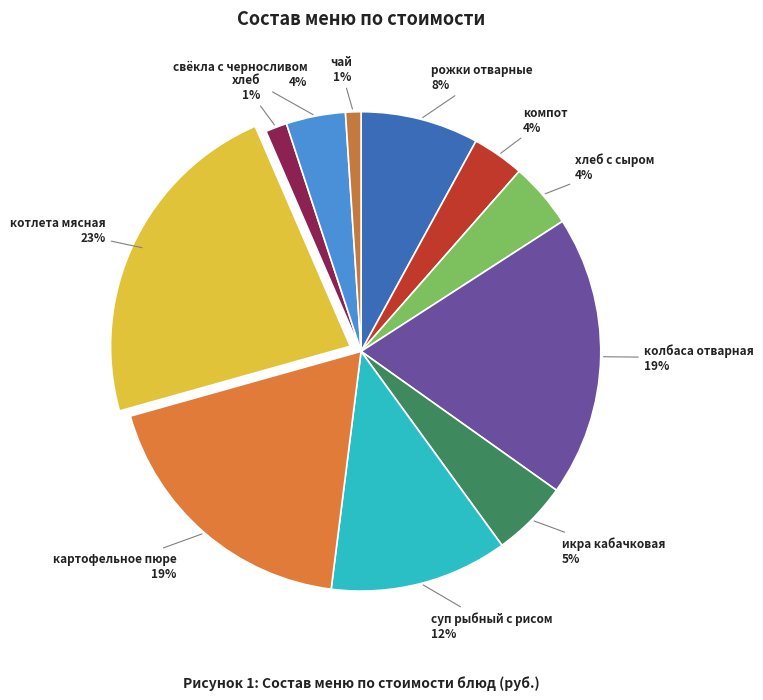

How many slices are in this pie chart?

11